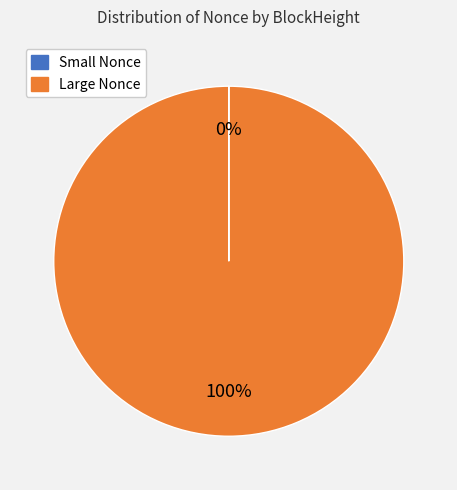

To the nearest percent, what is the average slice percentage?

50%